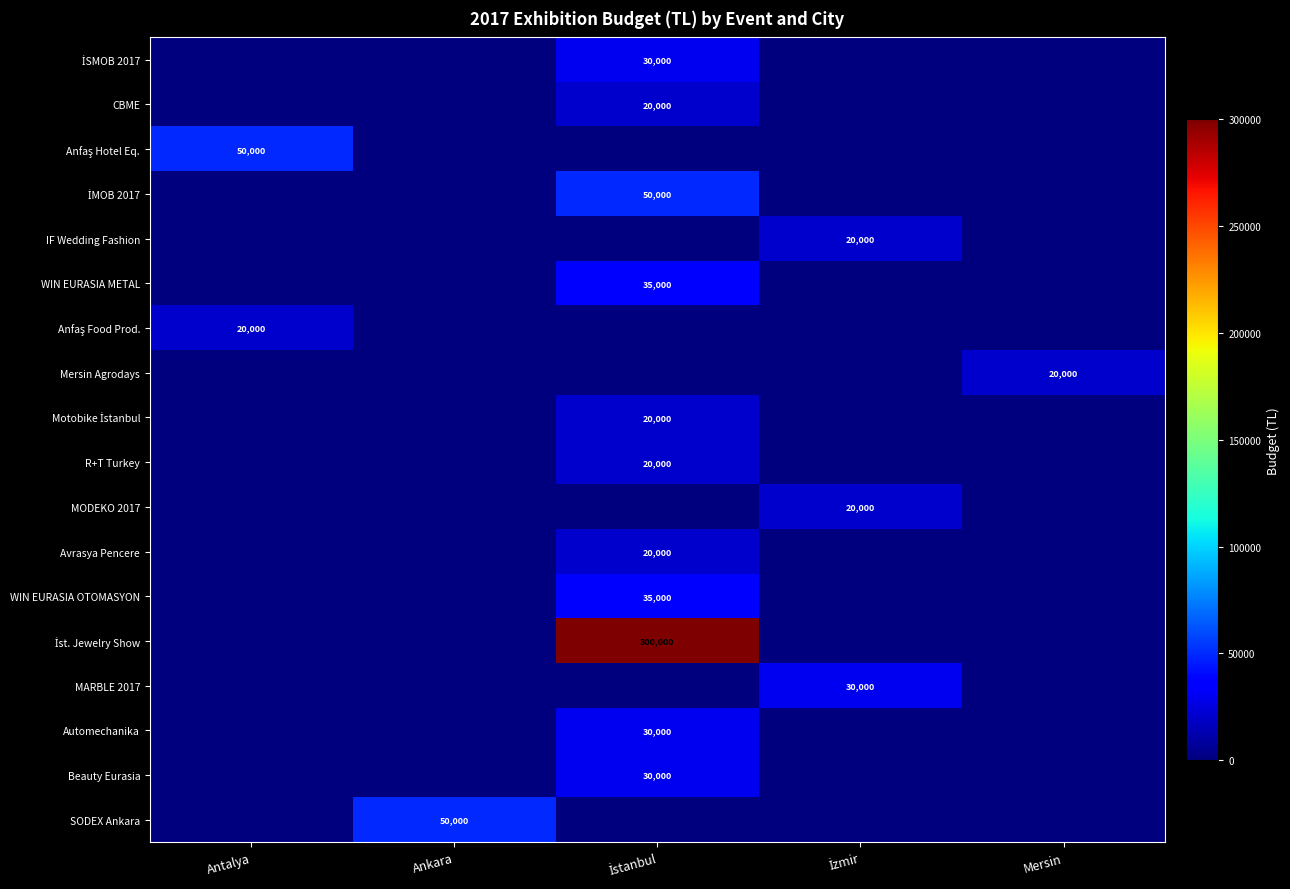

The value of Mersin Agrodays at Mersin is 31245. True or false?

False